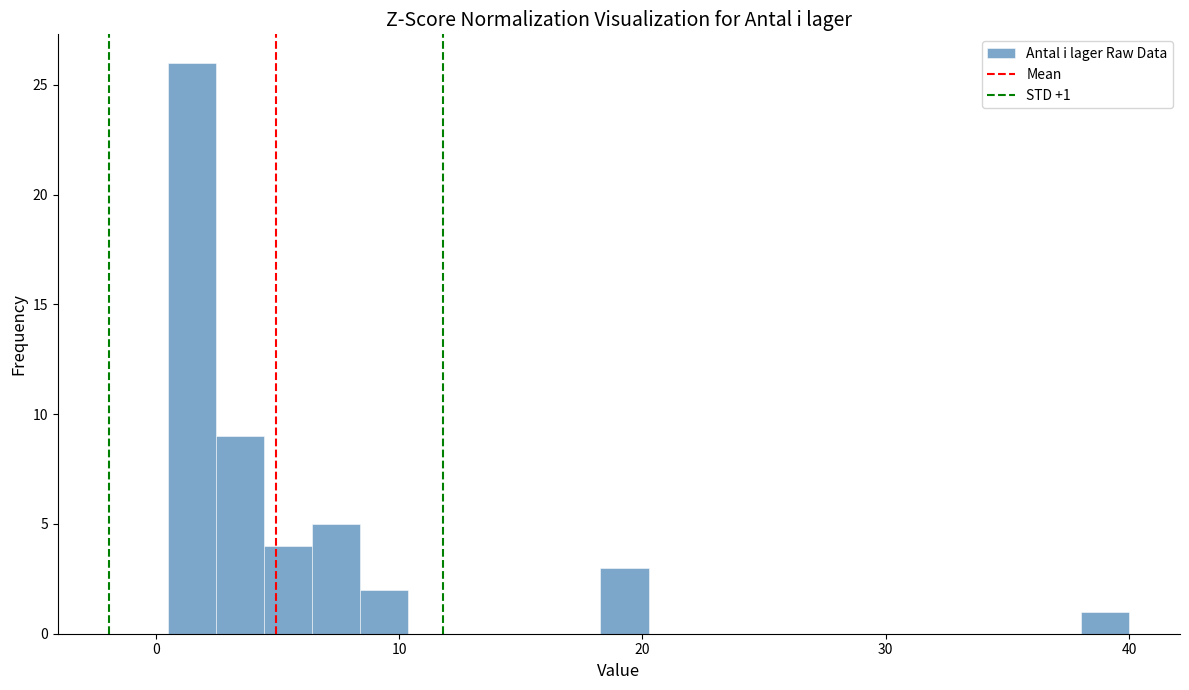

Read against the x-axis, roughly where is the centre of the tallest bar?

1